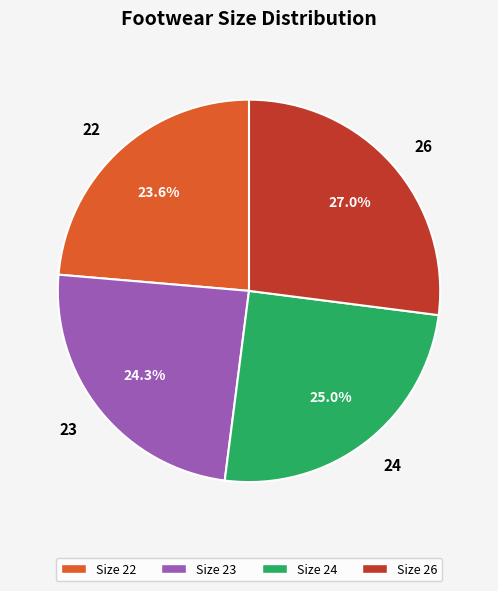

What portion of the pie excludes 24?

75.0%